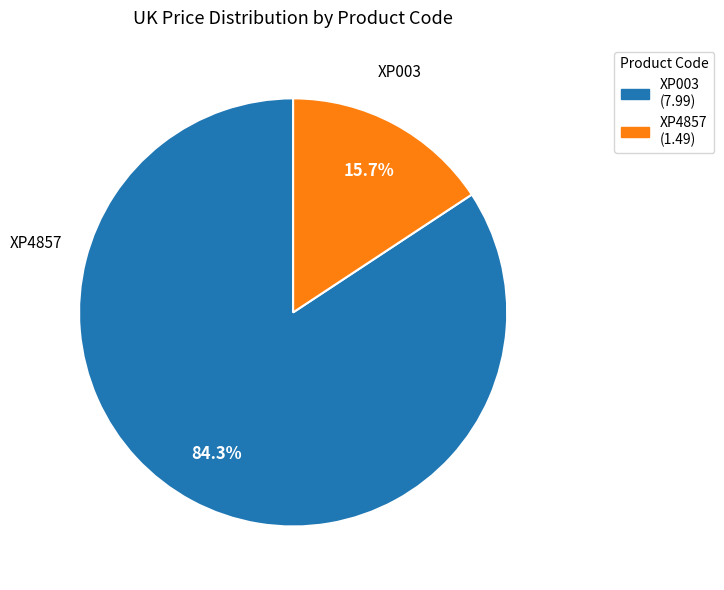

What percentage do XP003 and XP4857 together represent?

100.0%